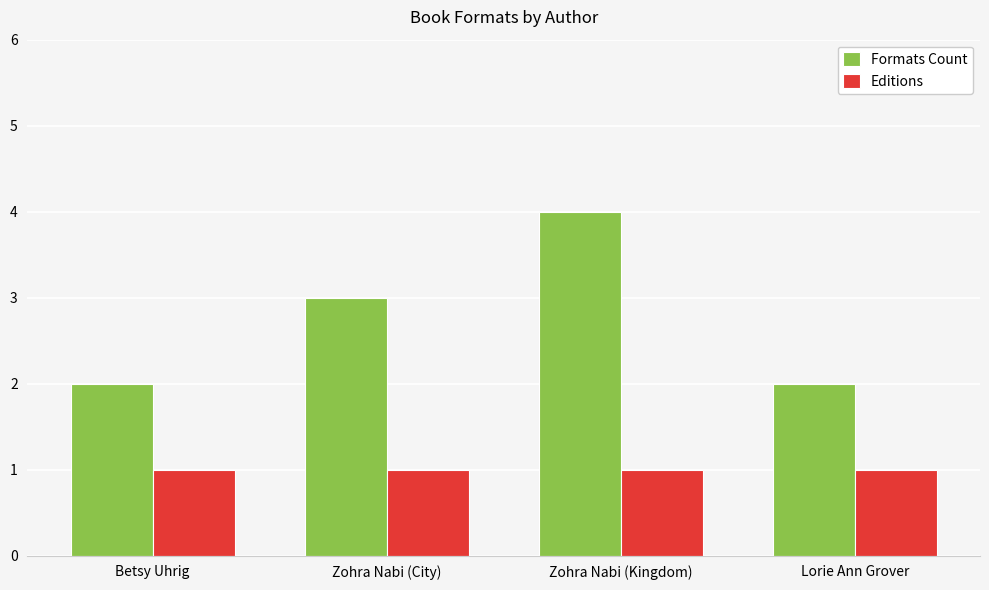

What is the minimum value shown in the chart?

1